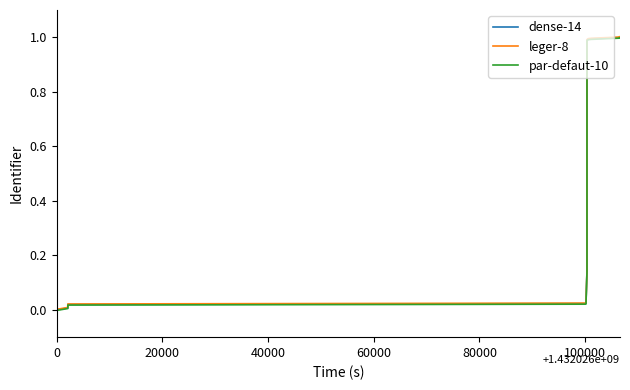

How many values in par-defaut-10 are above zero?

10